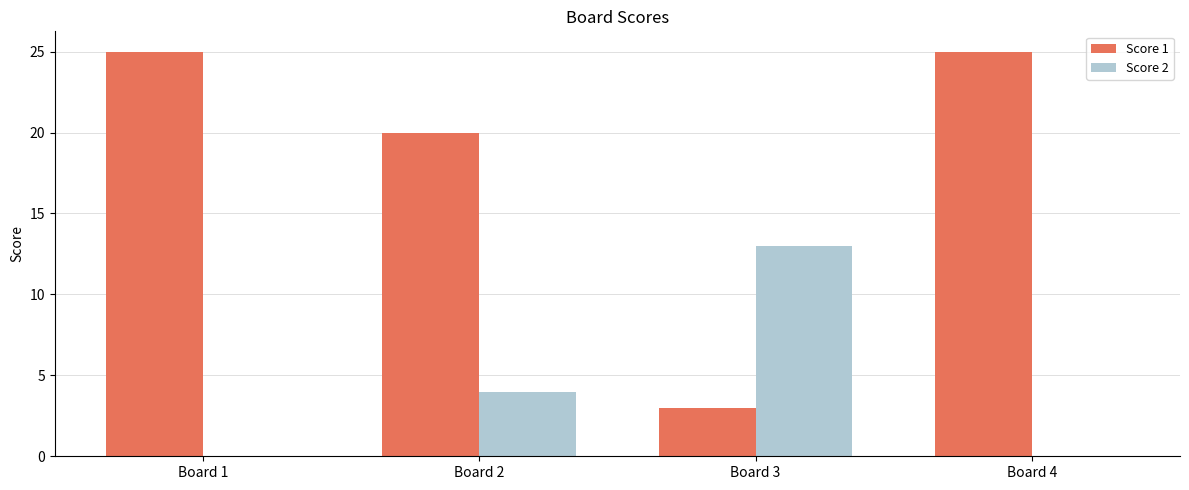

What is the spread (max minus min) of values at Board 1?

25